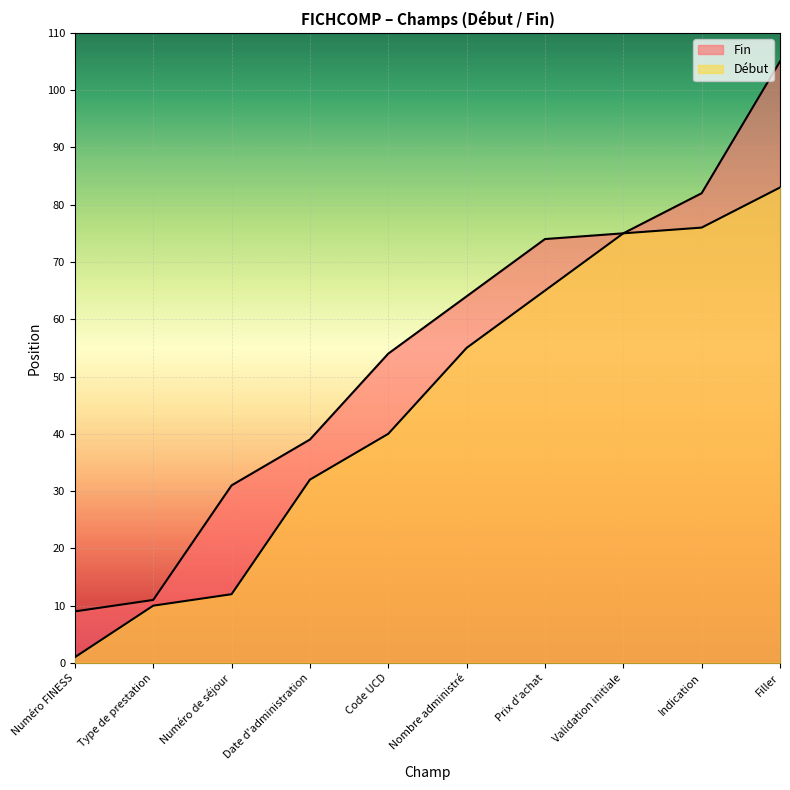

Reading left to right, extract all data points from this chart.

Début: Numéro FINESS=1	Type de prestation=10	Numéro de séjour=12	Date d'administration=32	Code UCD=40	Nombre administré=55	Prix d'achat=65	Validation initiale=75	Indication=76	Filler=83
Fin: Numéro FINESS=9	Type de prestation=11	Numéro de séjour=31	Date d'administration=39	Code UCD=54	Nombre administré=64	Prix d'achat=74	Validation initiale=75	Indication=82	Filler=105